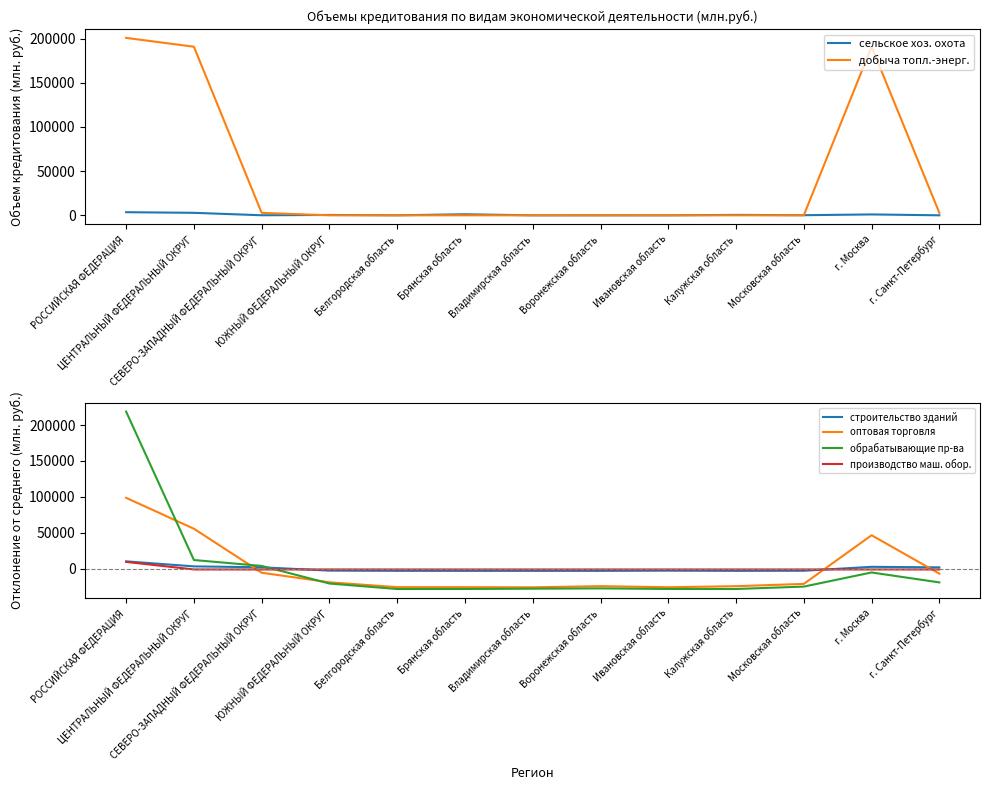

Reading left to right, list all the values displayed in this chart.

сельское хоз. охота: РОССИЙСКАЯ ФЕДЕРАЦИЯ=3518.0	ЦЕНТРАЛЬНЫЙ ФЕДЕРАЛЬНЫЙ ОКРУГ=2821.0	СЕВЕРО-ЗАПАДНЫЙ ФЕДЕРАЛЬНЫЙ ОКРУГ=53.0	ЮЖНЫЙ ФЕДЕРАЛЬНЫЙ ОКРУГ=405.0	Белгородская область=33.0	Брянская область=1164.0	Владимирская область=0.0	Воронежская область=17.0	Ивановская область=0.0	Калужская область=492.0	Московская область=117.0	г. Москва=997.0	г. Санкт-Петербург=0.0
добыча топл.-энерг.: РОССИЙСКАЯ ФЕДЕРАЦИЯ=200802.0	ЦЕНТРАЛЬНЫЙ ФЕДЕРАЛЬНЫЙ ОКРУГ=190796.0	СЕВЕРО-ЗАПАДНЫЙ ФЕДЕРАЛЬНЫЙ ОКРУГ=2784.0	ЮЖНЫЙ ФЕДЕРАЛЬНЫЙ ОКРУГ=0.0	Белгородская область=0.0	Брянская область=0.0	Владимирская область=0.0	Воронежская область=0.0	Ивановская область=0.0	Калужская область=0.0	Московская область=0.0	г. Москва=190796.0	г. Санкт-Петербург=2784.0
строительство зданий: РОССИЙСКАЯ ФЕДЕРАЦИЯ=10477.5	ЦЕНТРАЛЬНЫЙ ФЕДЕРАЛЬНЫЙ ОКРУГ=3496.5	СЕВЕРО-ЗАПАДНЫЙ ФЕДЕРАЛЬНЫЙ ОКРУГ=2228.5	ЮЖНЫЙ ФЕДЕРАЛЬНЫЙ ОКРУГ=-2426.5	Белгородская область=-2718.5	Брянская область=-2750.5	Владимирская область=-2750.5	Воронежская область=-2750.5	Ивановская область=-2464.5	Калужская область=-2750.5	Московская область=-2595.5	г. Москва=2856.5	г. Санкт-Петербург=2147.5
оптовая торговля: РОССИЙСКАЯ ФЕДЕРАЦИЯ=98777.5	ЦЕНТРАЛЬНЫЙ ФЕДЕРАЛЬНЫЙ ОКРУГ=55835.5	СЕВЕРО-ЗАПАДНЫЙ ФЕДЕРАЛЬНЫЙ ОКРУГ=-5342.5	ЮЖНЫЙ ФЕДЕРАЛЬНЫЙ ОКРУГ=-18671.5	Белгородская область=-25374.5	Брянская область=-25418.5	Владимирская область=-25591.5	Воронежская область=-23969.5	Ивановская область=-25508.5	Калужская область=-24047.5	Московская область=-20854.5	г. Москва=46769.5	г. Санкт-Петербург=-6603.5
обрабатывающие пр-ва: РОССИЙСКАЯ ФЕДЕРАЦИЯ=218626.2	ЦЕНТРАЛЬНЫЙ ФЕДЕРАЛЬНЫЙ ОКРУГ=12326.2	СЕВЕРО-ЗАПАДНЫЙ ФЕДЕРАЛЬНЫЙ ОКРУГ=4099.2	ЮЖНЫЙ ФЕДЕРАЛЬНЫЙ ОКРУГ=-20331.8	Белгородская область=-27984.8	Брянская область=-27931.8	Владимирская область=-27492.8	Воронежская область=-27100.8	Ивановская область=-27893.8	Калужская область=-27920.8	Московская область=-24623.8	г. Москва=-4972.8	г. Санкт-Петербург=-18797.8
производство маш. обор.: РОССИЙСКАЯ ФЕДЕРАЦИЯ=9703.8	ЦЕНТРАЛЬНЫЙ ФЕДЕРАЛЬНЫЙ ОКРУГ=-794.2	СЕВЕРО-ЗАПАДНЫЙ ФЕДЕРАЛЬНЫЙ ОКРУГ=-813.2	ЮЖНЫЙ ФЕДЕРАЛЬНЫЙ ОКРУГ=-797.2	Белгородская область=-813.2	Брянская область=-813.2	Владимирская область=-813.2	Воронежская область=-813.2	Ивановская область=-813.2	Калужская область=-813.2	Московская область=-813.2	г. Москва=-794.2	г. Санкт-Петербург=-813.2